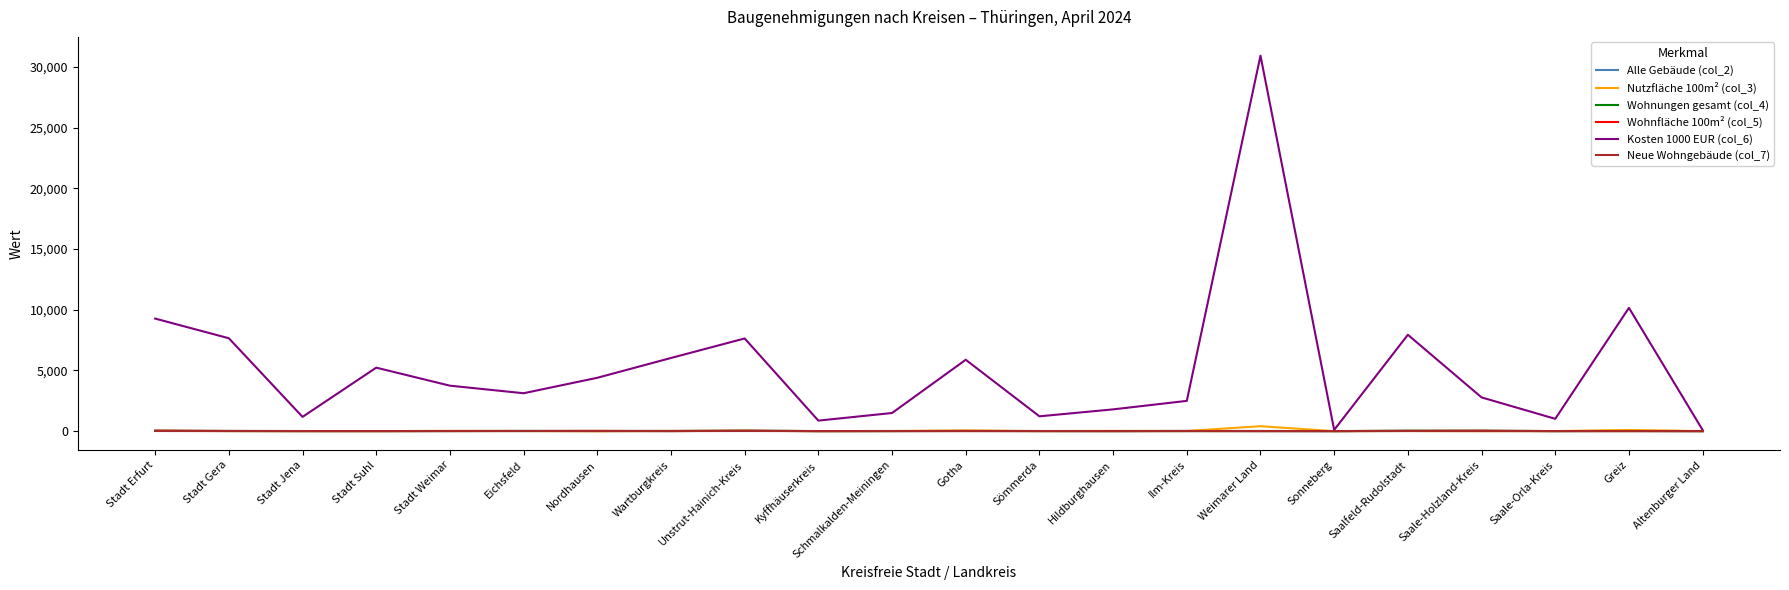

Which label corresponds to the largest value in the chart?

Weimarer Land